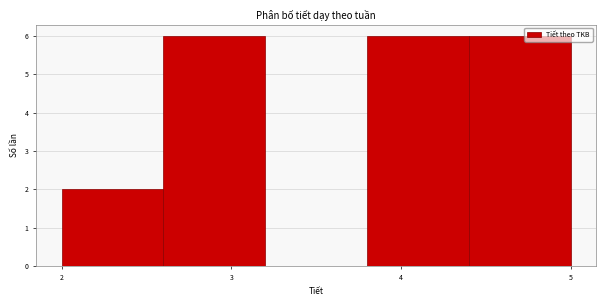

Reading left to right, transcribe this chart: for each bar, give the range it covers on the x-axis and its height. The values are not printed on the chart, so give them approximately, as read against the axis.

2.0 to 2.6: 2
2.6 to 3.2: 6
3.2 to 3.8: 0
3.8 to 4.4: 6
4.4 to 5.0: 6